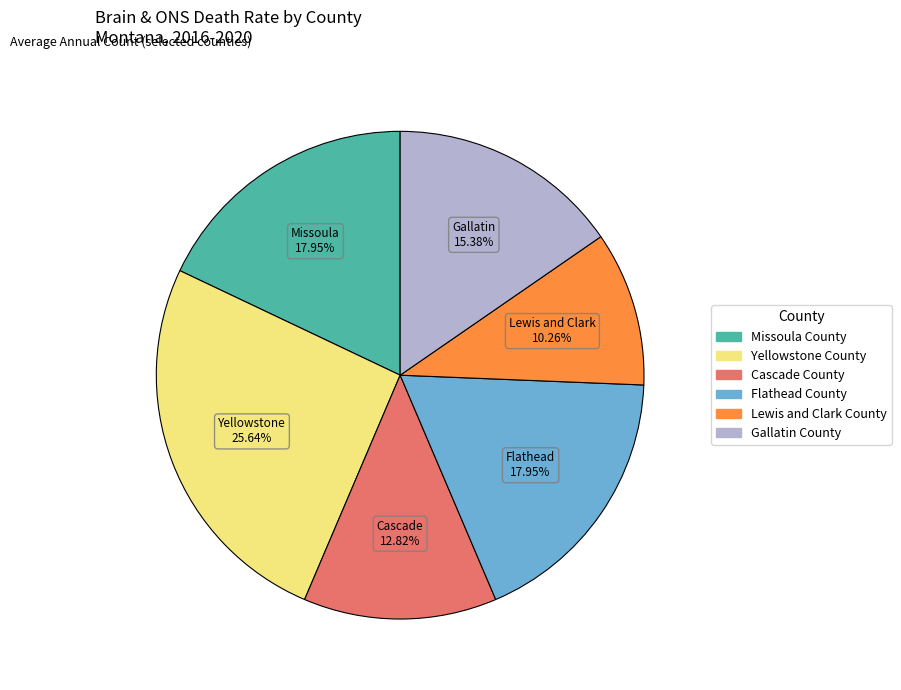

Which slice is the smallest?

Lewis and Clark County